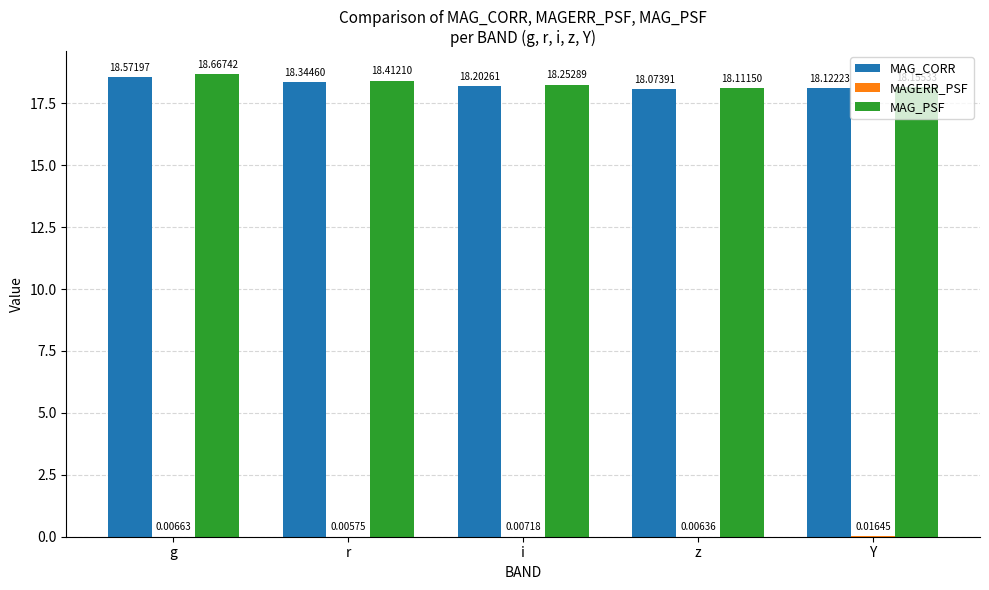

Between r and i, which series saw the biggest shift?

MAG_PSF